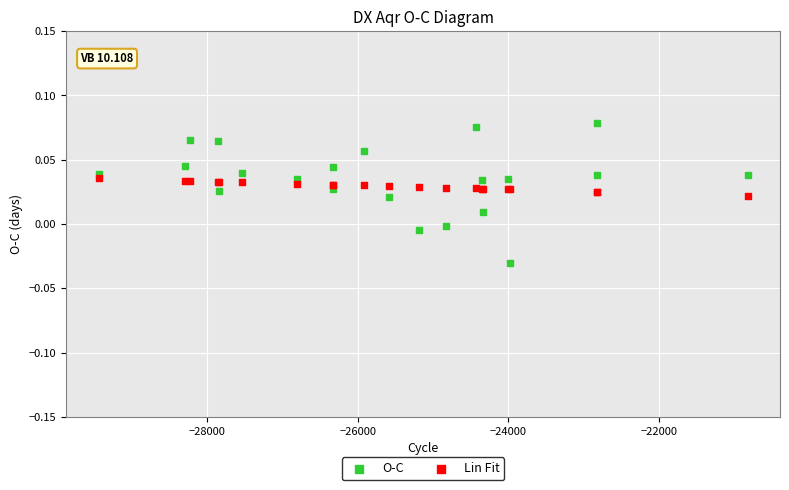

Which series reaches the maximum Y coordinate?

O-C